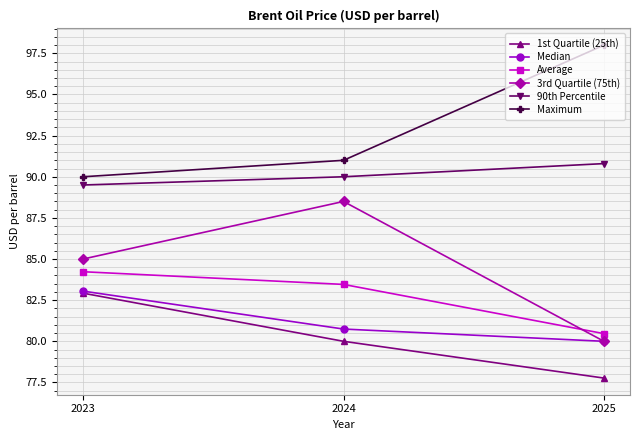

Does the chart display data point markers on the line(s)?

Yes